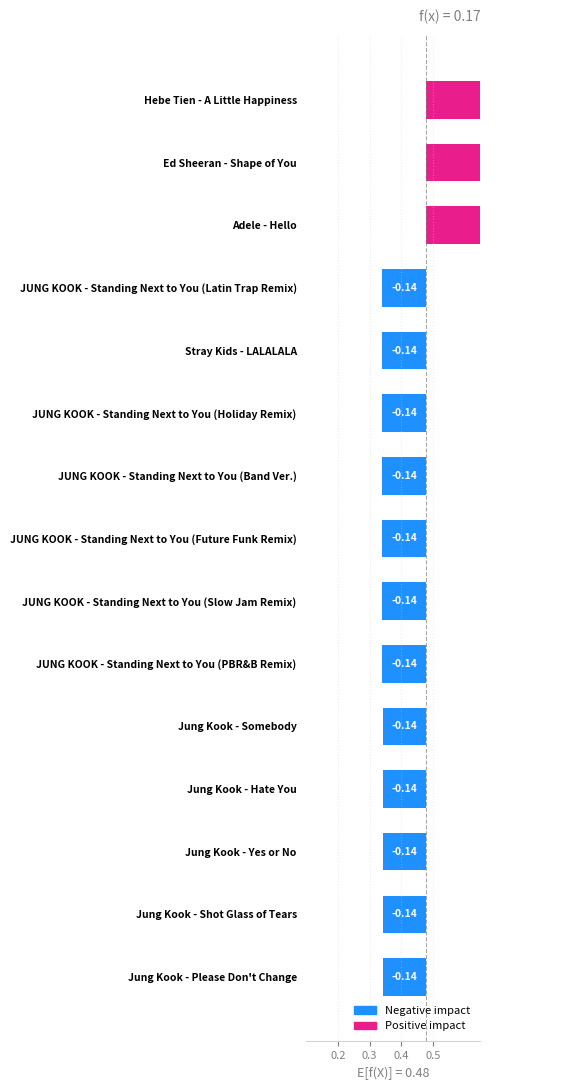

How many bars are there in total?

15